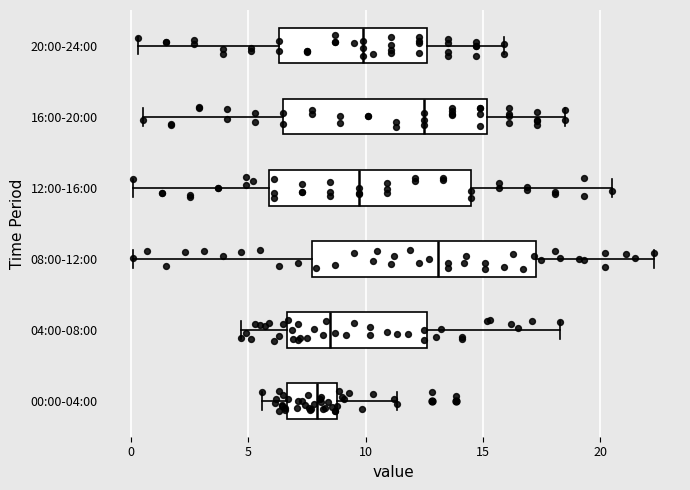

Which box's median line is the furthest to the left?

00:00-04:00